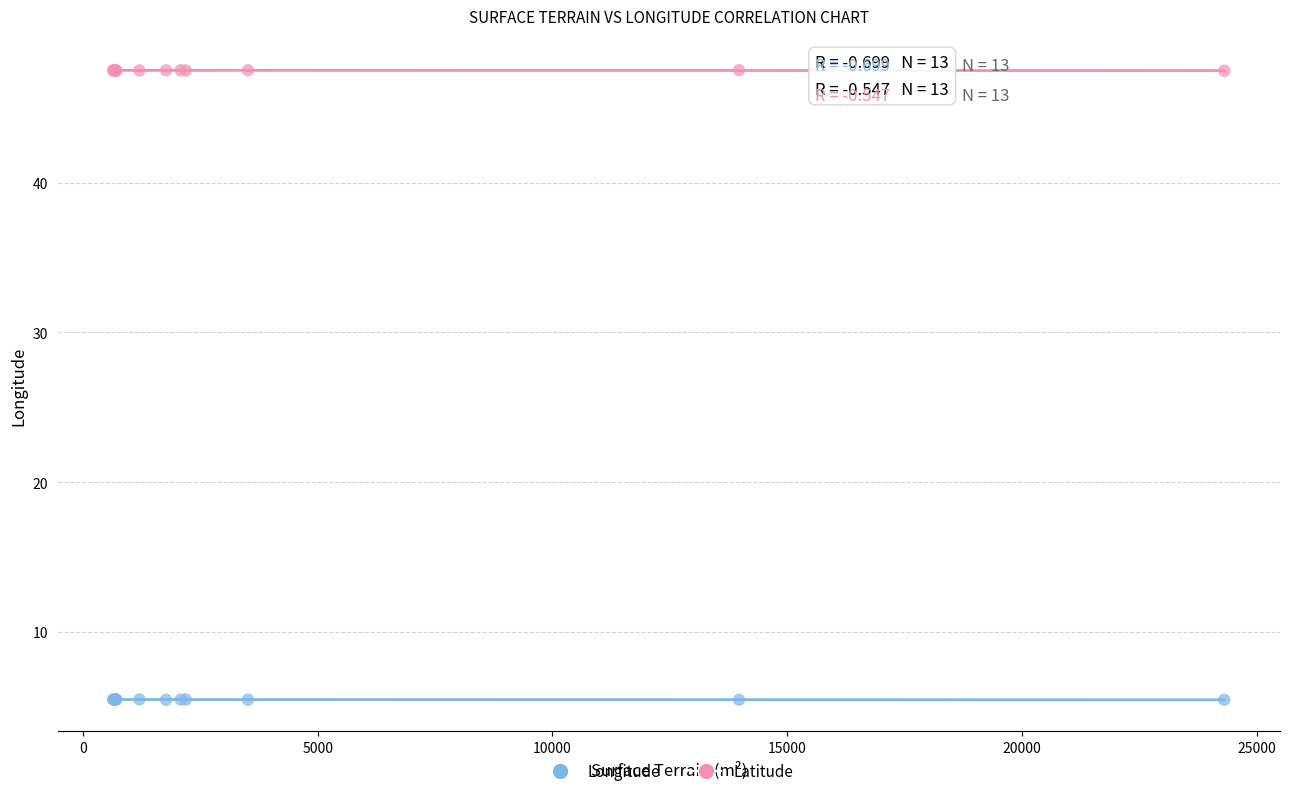

Which series contains the highest Y value?

Latitude